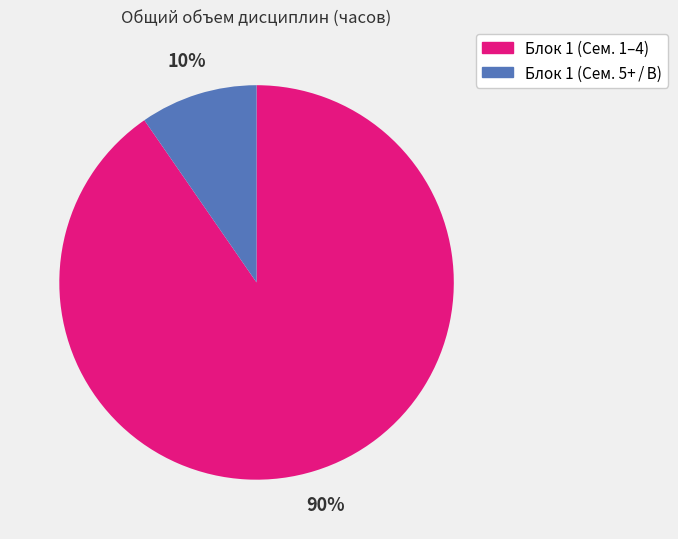

Does any single category account for the majority?

Yes